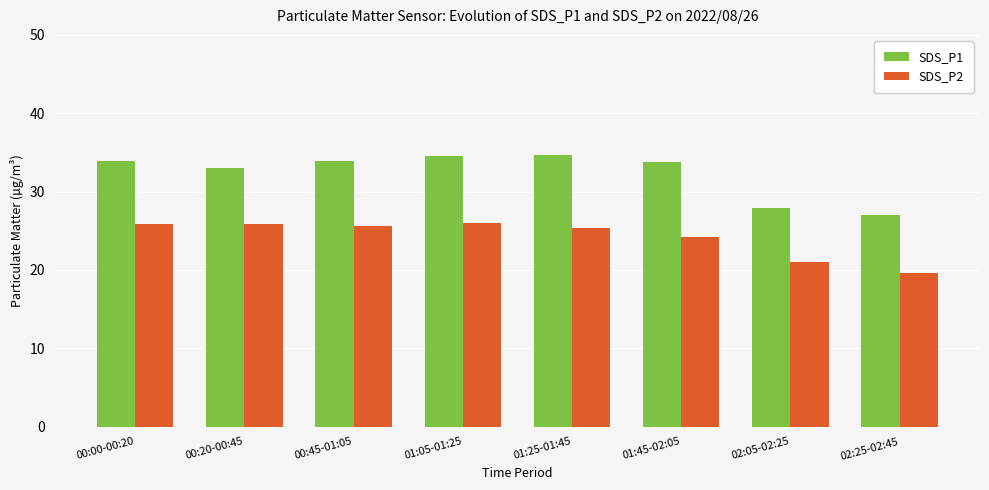

At which label does SDS_P2 first exceed 25?

00:00-00:20